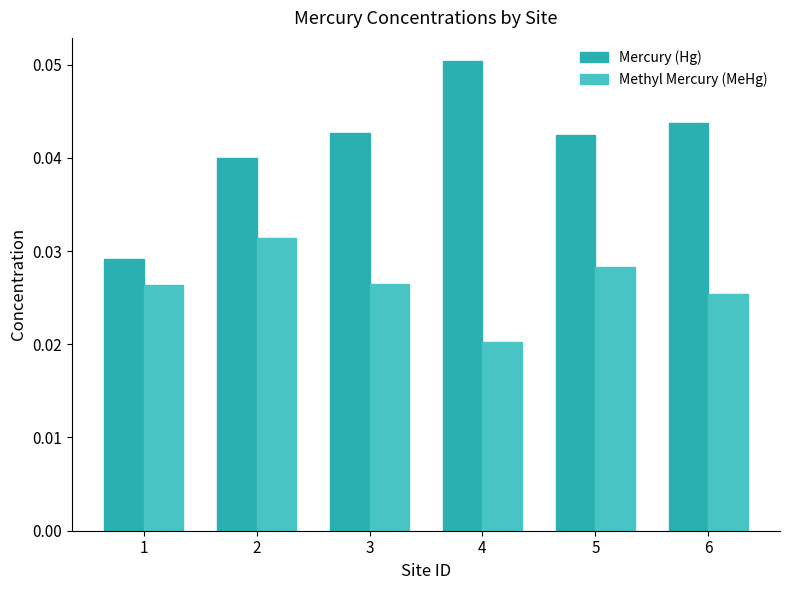

True or false: Mercury (Hg) has a value of 0.1 at 2.

False